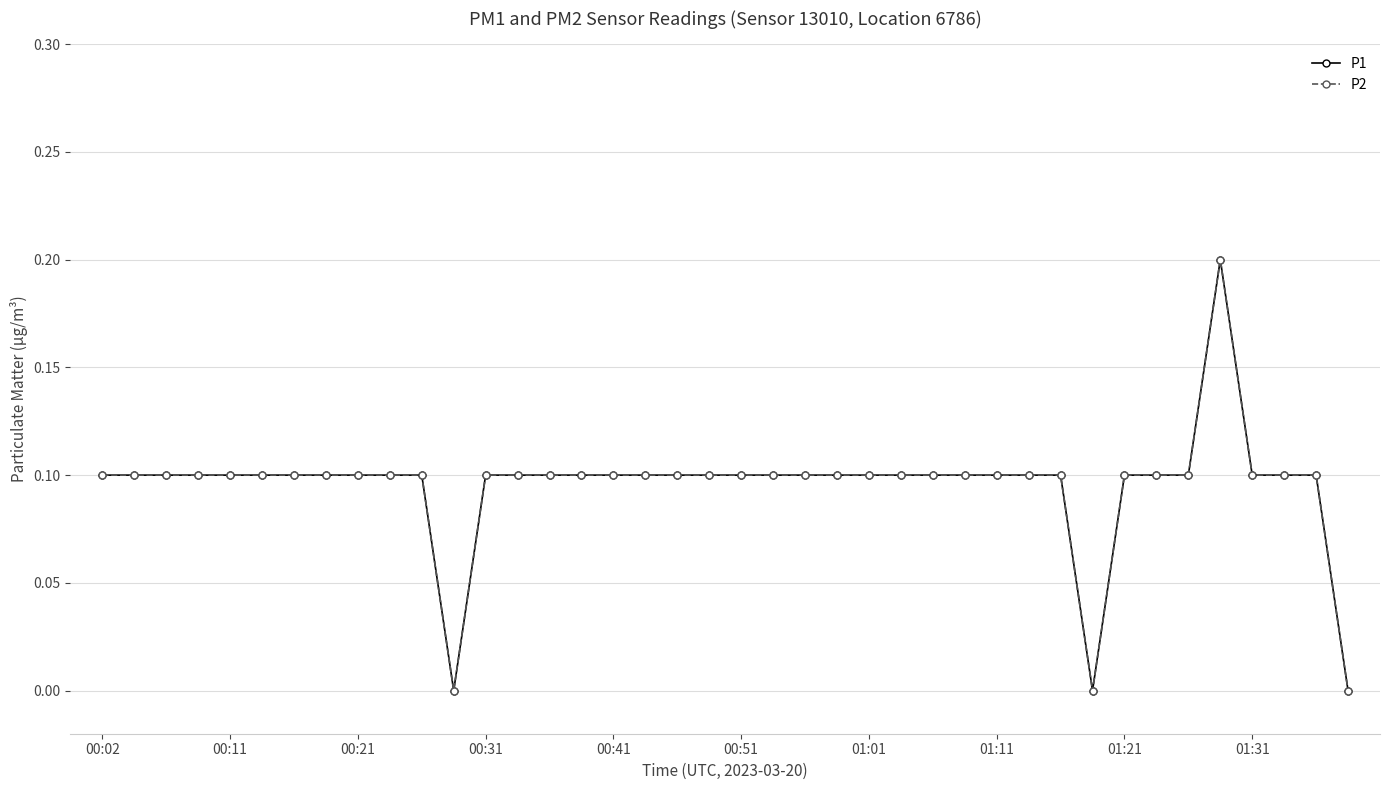

Does the chart have visible grid lines?

Yes